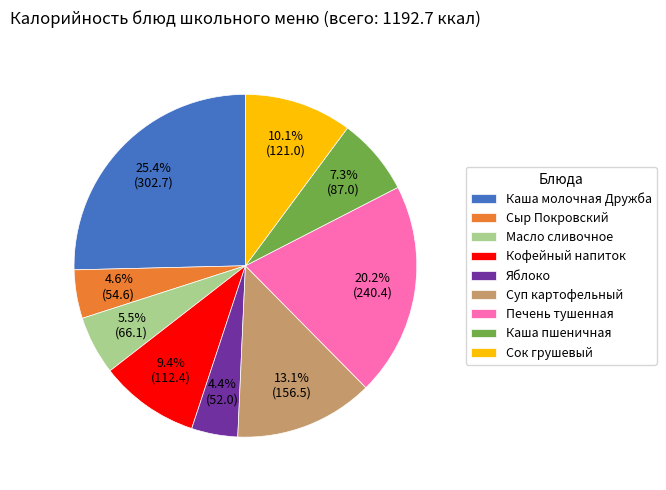

Which has a higher value, Яблоко or Каша пшеничная?

Каша пшеничная